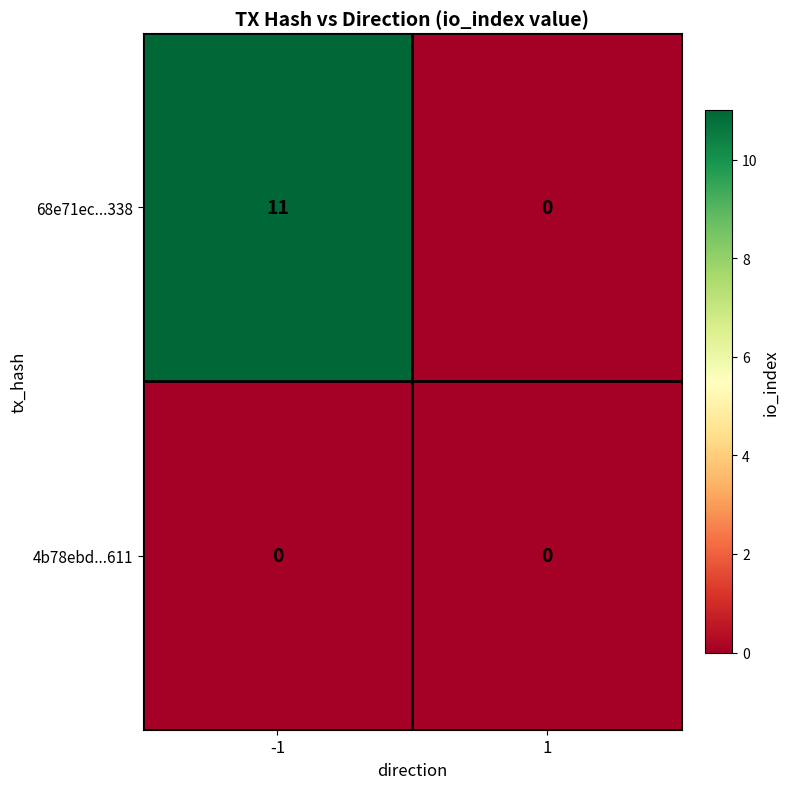

What is the maximum value shown in the chart?

11